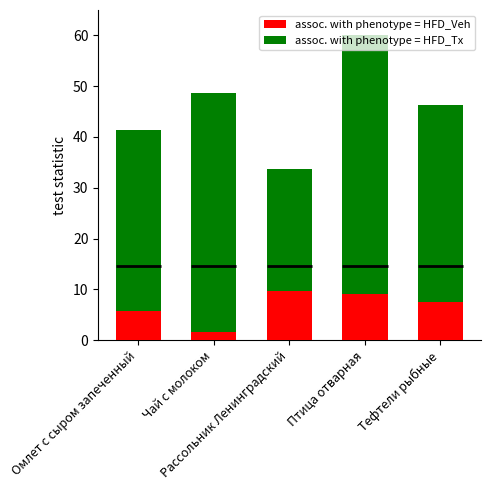

Where is assoc. with phenotype = HFD_Tx nearest to the value 46?

Тефтели рыбные